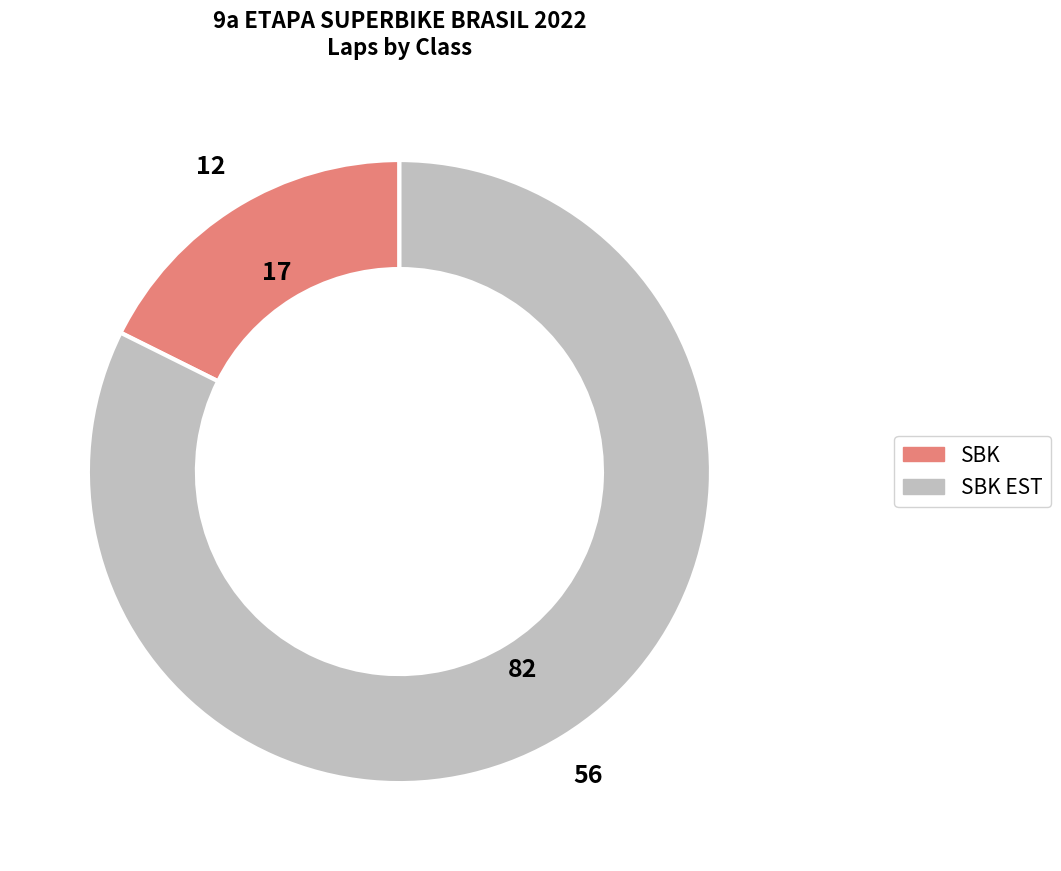

Is there any slice that represents more than half of the pie?

Yes